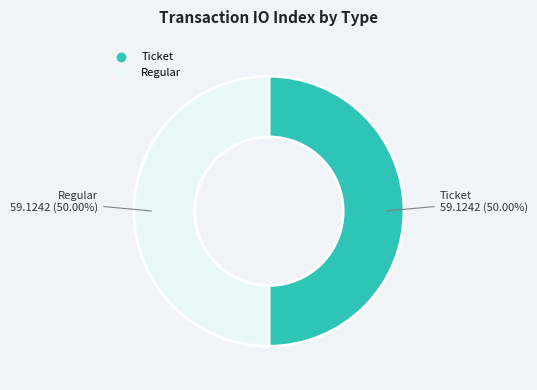

Approximately how many times larger is the value at Ticket compared to Regular?

1.0